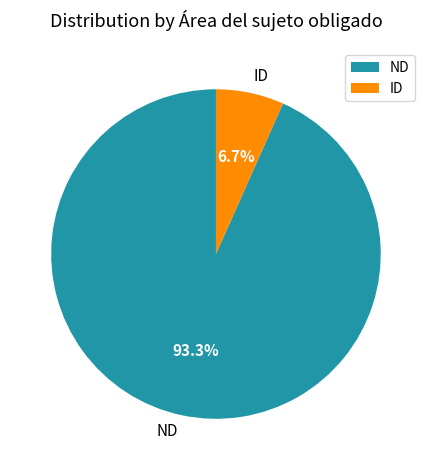

To the nearest percent, what percentage of the pie is ND?

93%